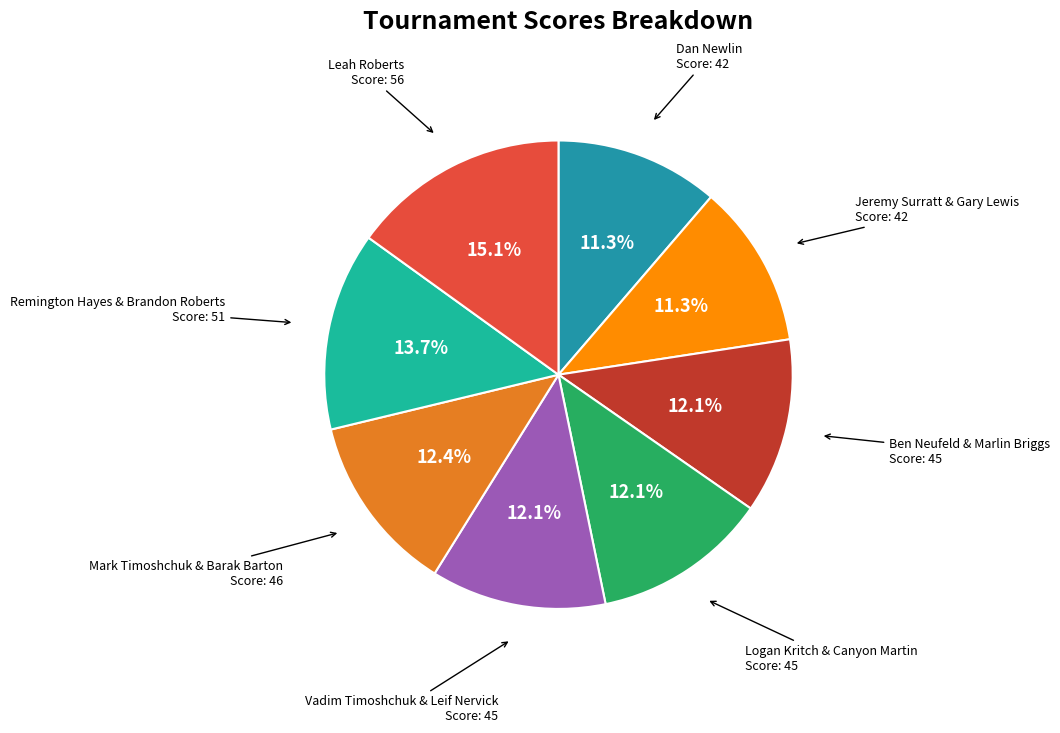

Is there a majority slice in this chart?

No